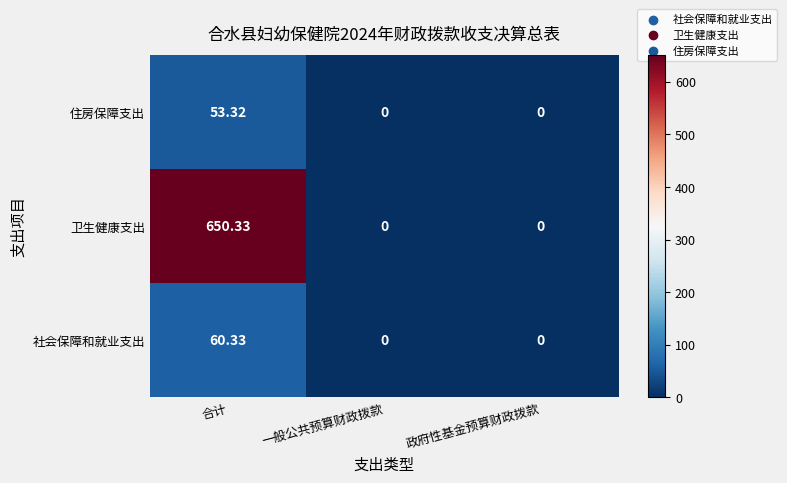

Rank the series by their maximum value, from lowest to highest.

住房保障支出, 社会保障和就业支出, 卫生健康支出